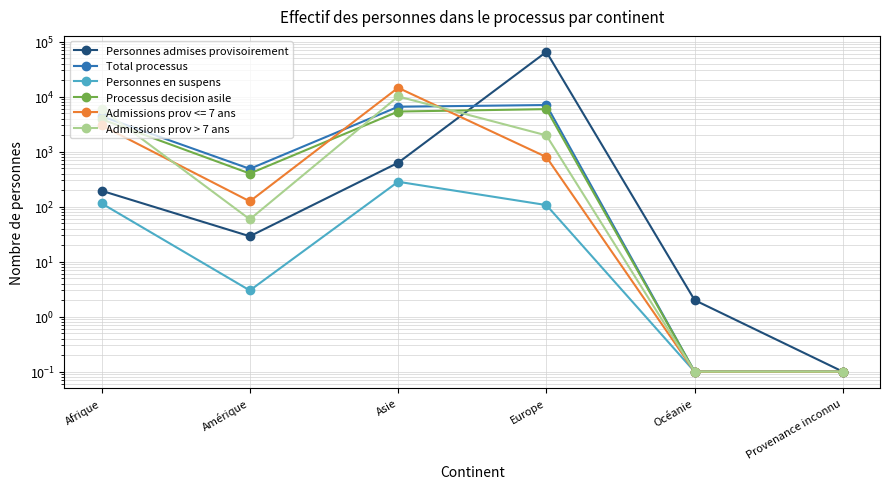

Which series has the widest spread of values?

Personnes admises provisoirement